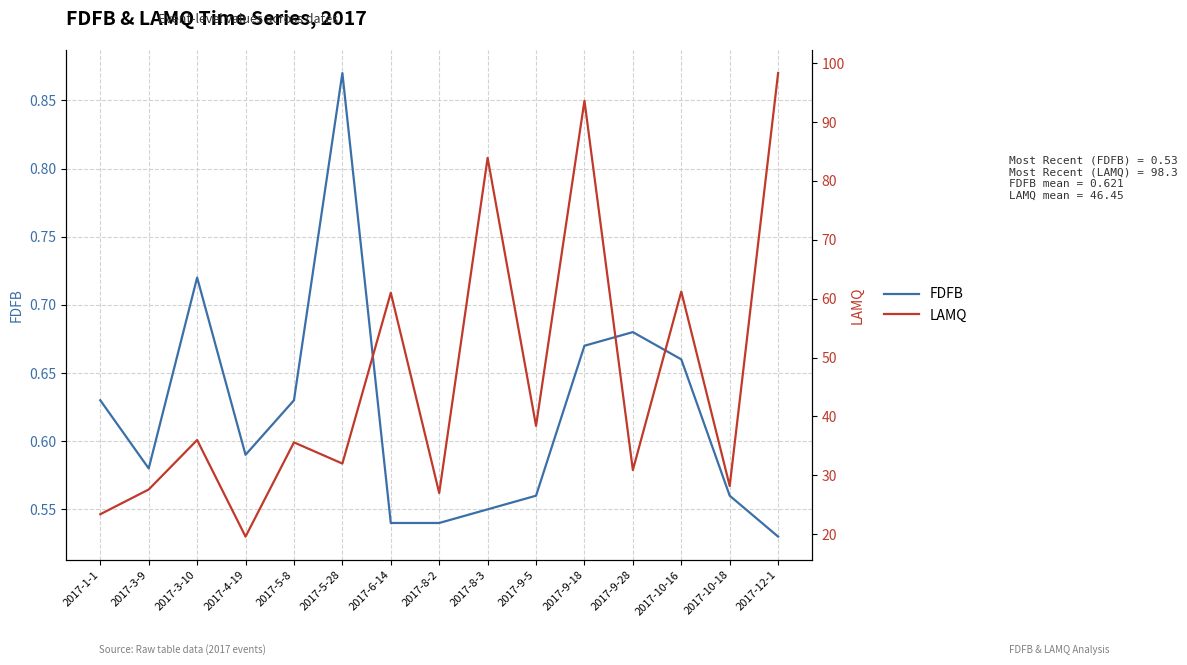

Is it true that LAMQ equals 23.4 at 2017-1-1?

True